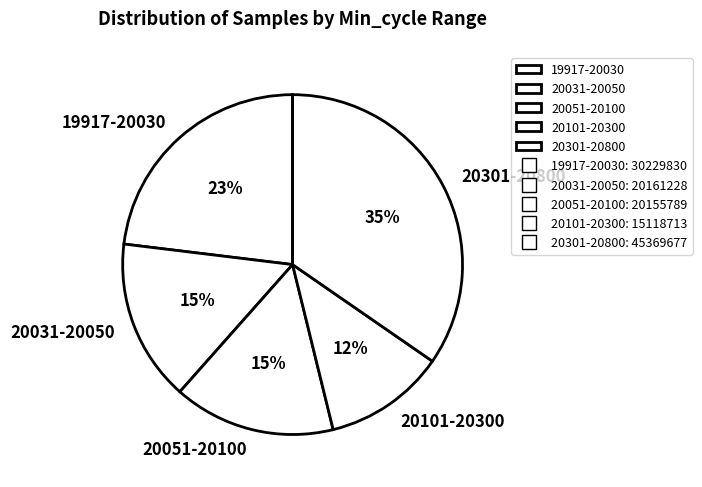

Which slice is the smallest?

20101-20300